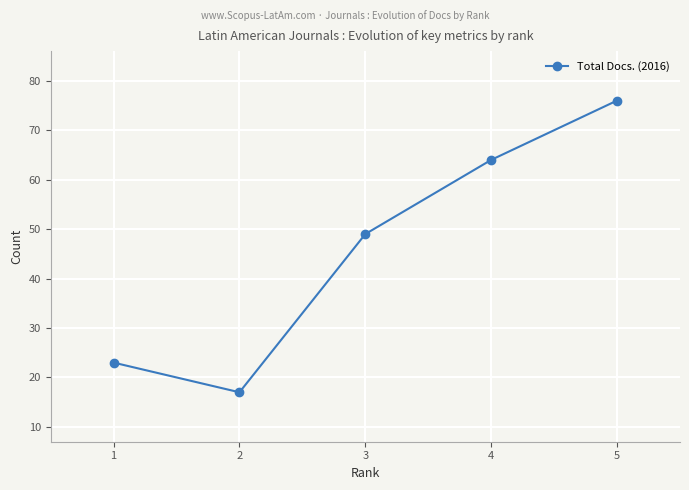

The chart shows a value of 8 at 2. True or false?

False